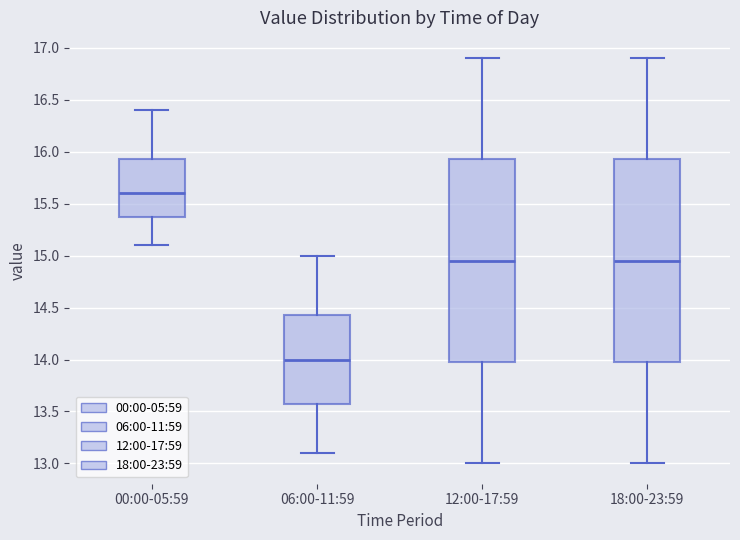

Which box's median line is the lowest?

06:00-11:59